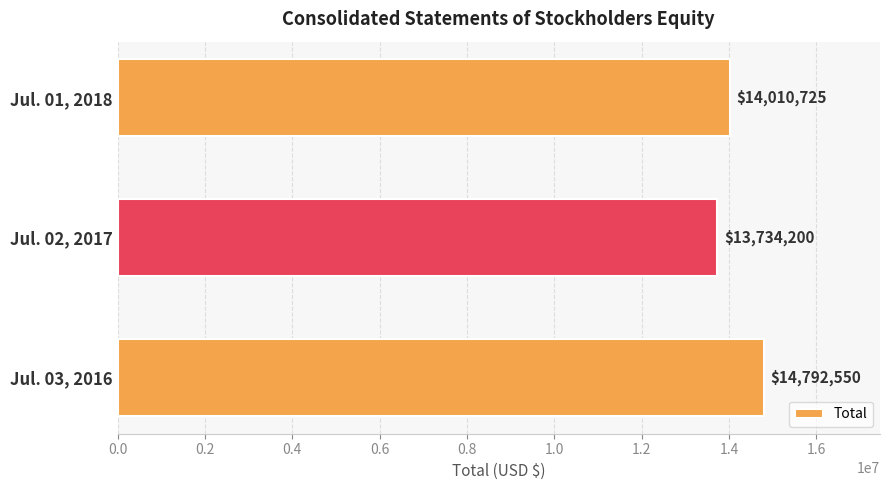

What is the average value?

14179158